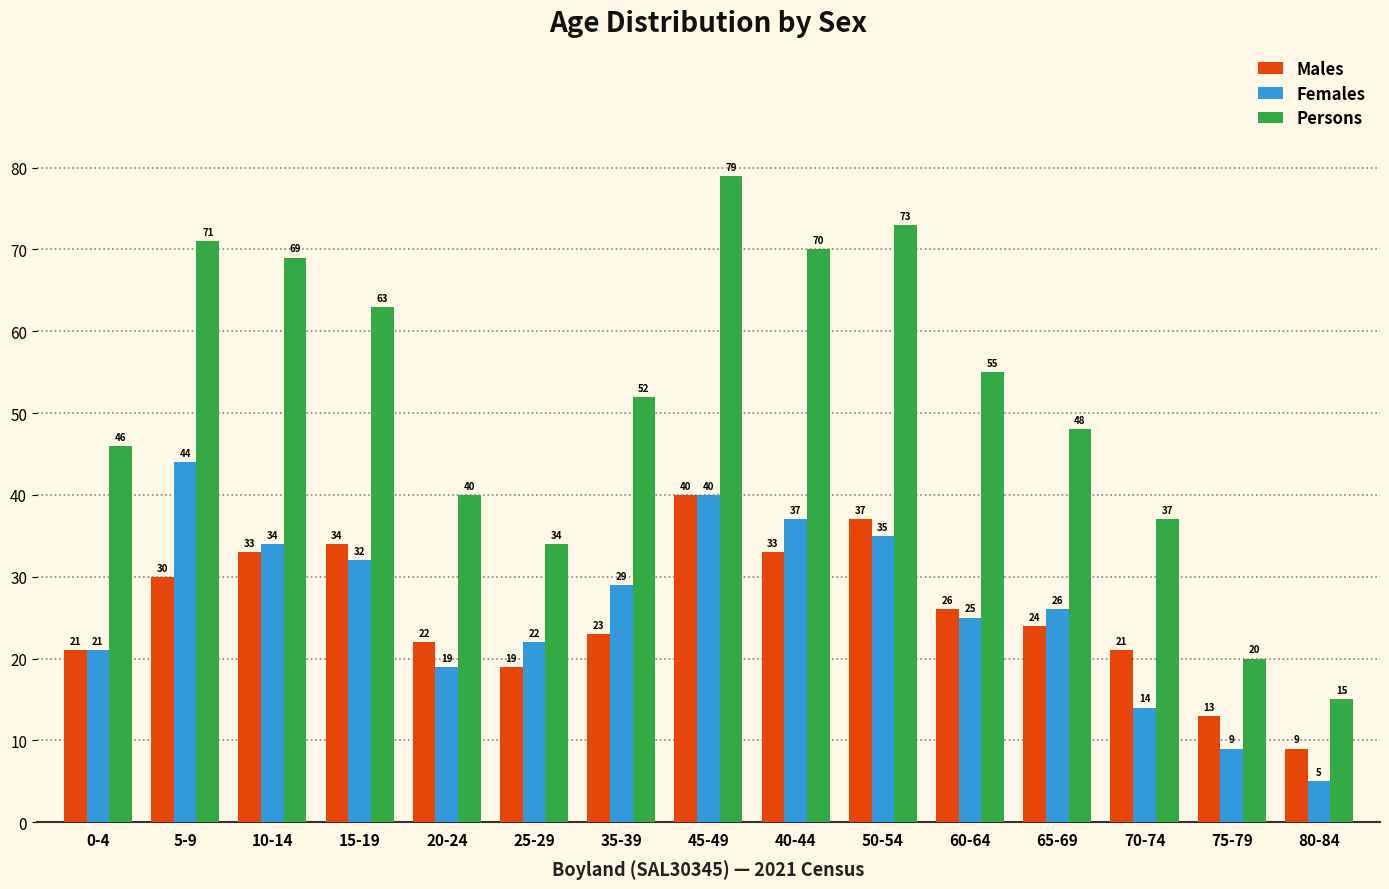

Which label corresponds to the smallest value in the chart?

80-84